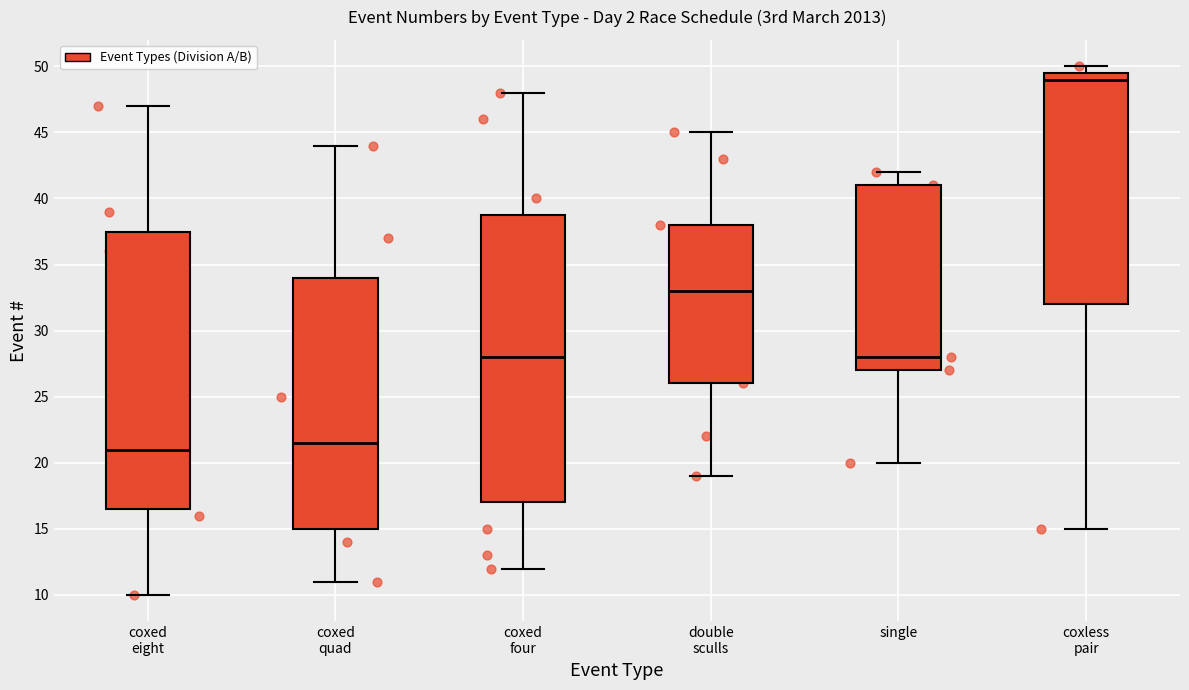

Reading left to right, read every box against the y-axis: the position of its median line, the range the box covers, and the ends of its whiskers. The values are not printed on the chart, so give them approximately, as read against the axis.

coxed eight: median 21.0, box 16.5 to 37.5, whiskers 10.0 to 47.0
coxed quad: median 21.5, box 15.0 to 34.0, whiskers 11.0 to 44.0
coxed four: median 28.0, box 17.0 to 39.0, whiskers 12.0 to 48.0
double sculls: median 33.0, box 26.0 to 38.0, whiskers 19.0 to 45.0
single: median 28.0, box 27.0 to 41.0, whiskers 20.0 to 42.0
coxless pair: median 49.0, box 32.0 to 49.5, whiskers 15.0 to 50.0